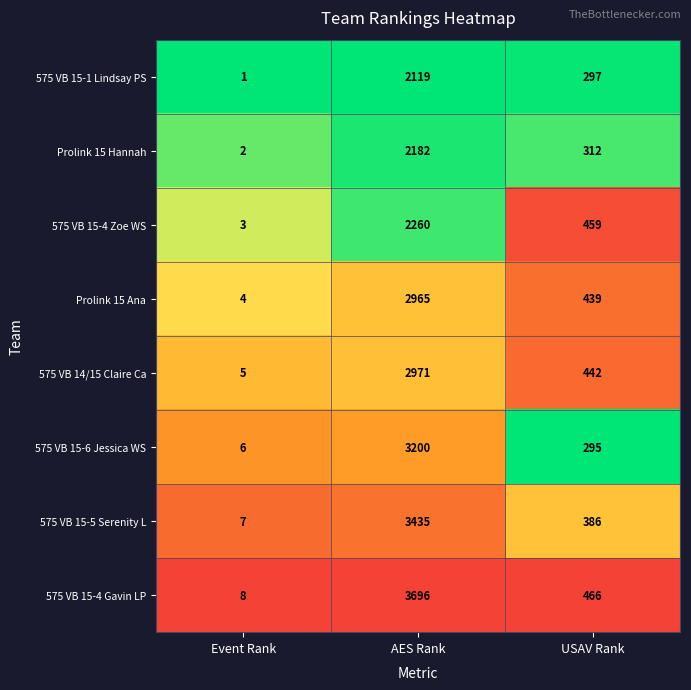

Rank the series by their maximum value, from highest to lowest.

575 VB 15-4 Gavin LP, 575 VB 15-5 Serenity L, 575 VB 15-6 Jessica WS, 575 VB 14/15 Claire Ca, Prolink 15 Ana, 575 VB 15-4 Zoe WS, Prolink 15 Hannah, 575 VB 15-1 Lindsay PS